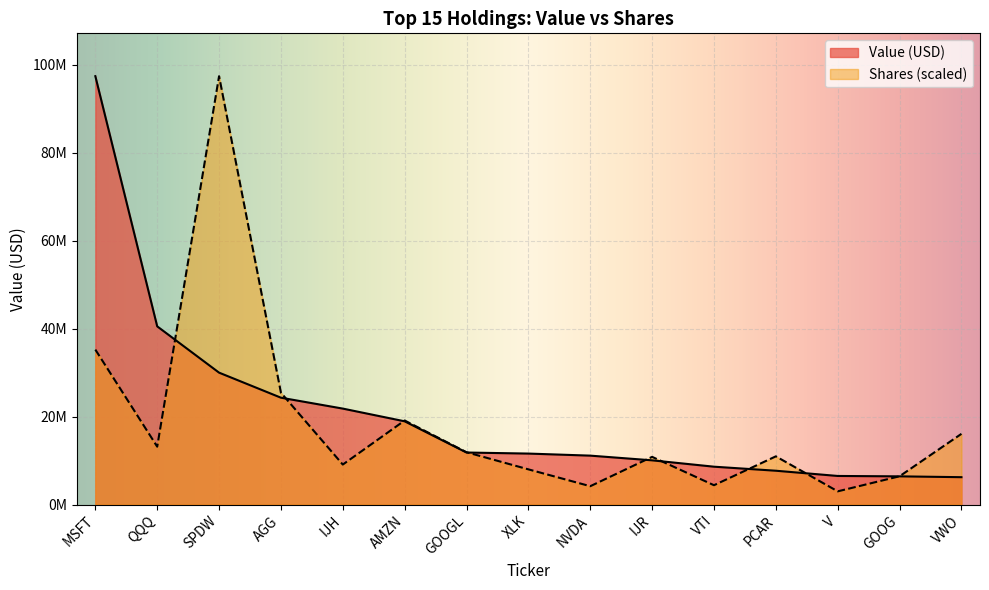

List the series in order of their overall mean, lowest first.

Shares (scaled), Value (USD)